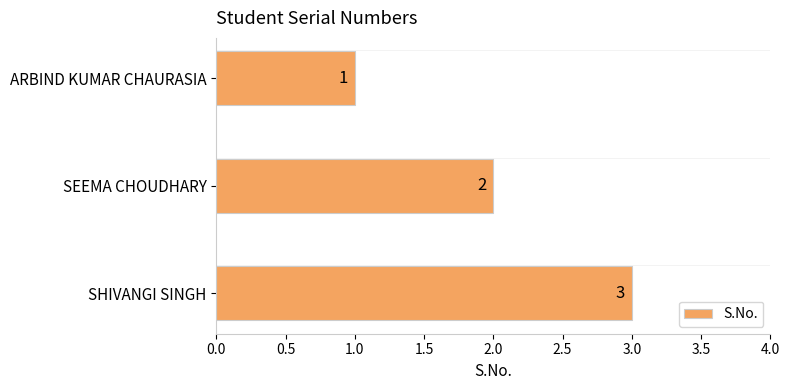

What is the change in value from ARBIND KUMAR CHAURASIA to SEEMA CHOUDHARY?

+1